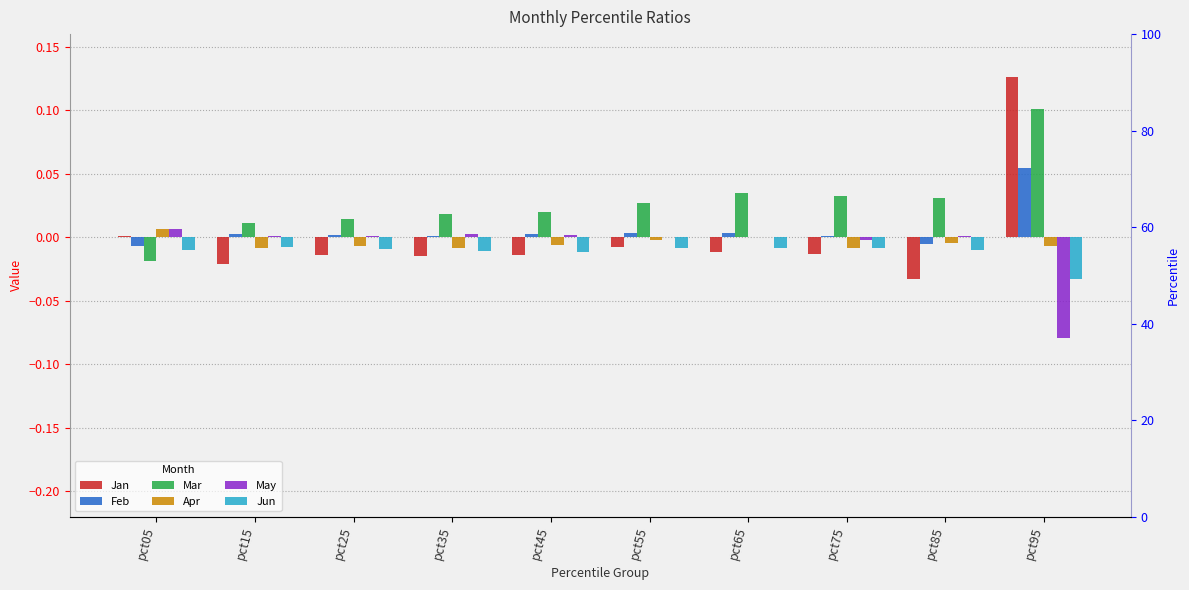

Is the value of Apr at pct55 greater than the value of May at pct25?

No